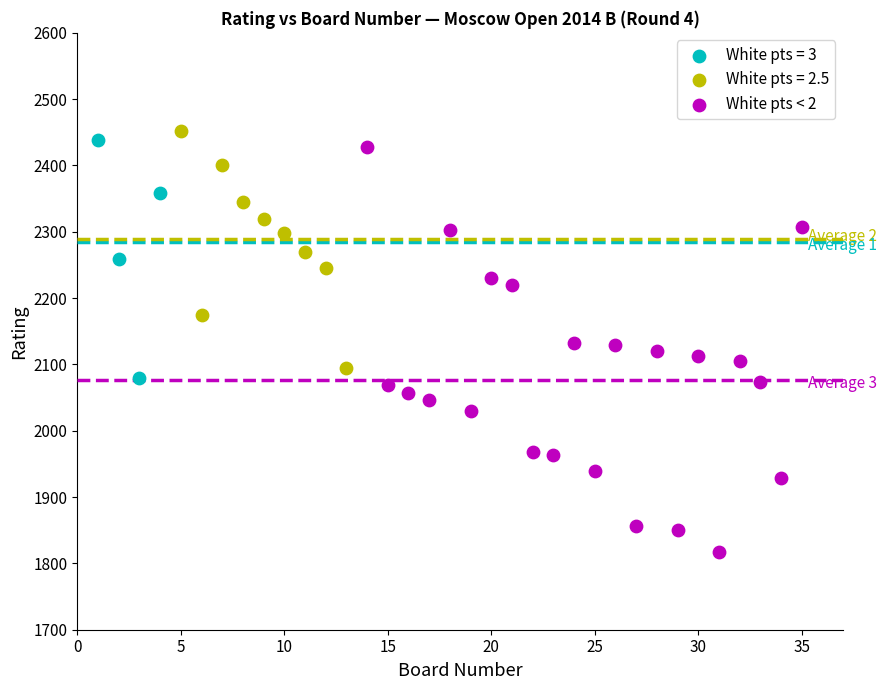

Which series has the widest spread of Y values?

White pts < 2